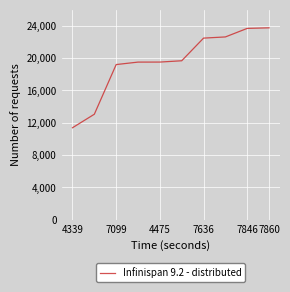

What is the minimum value shown in the chart?

11381